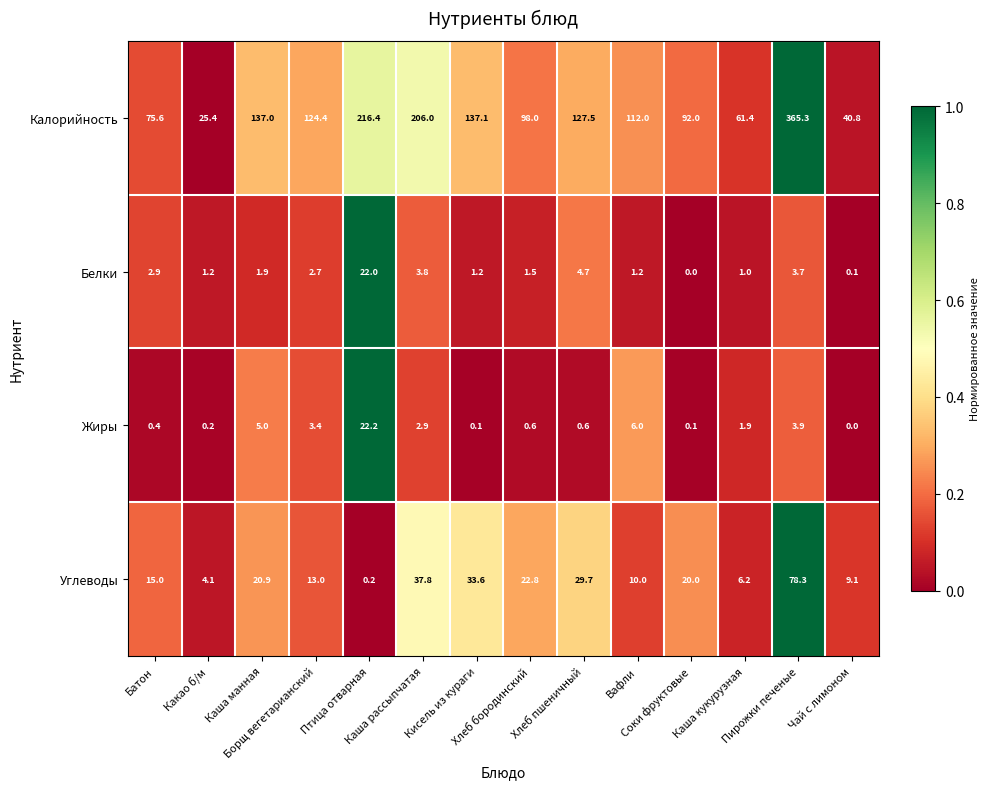

What is the difference between the highest and lowest values at Вафли?

110.8